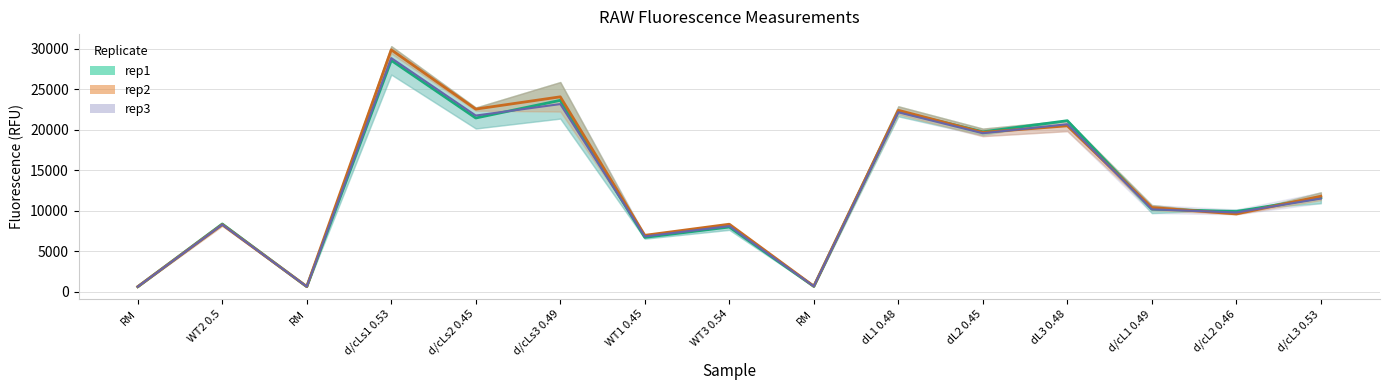

Which category has the highest value across all series?

d/cLs1 0.53